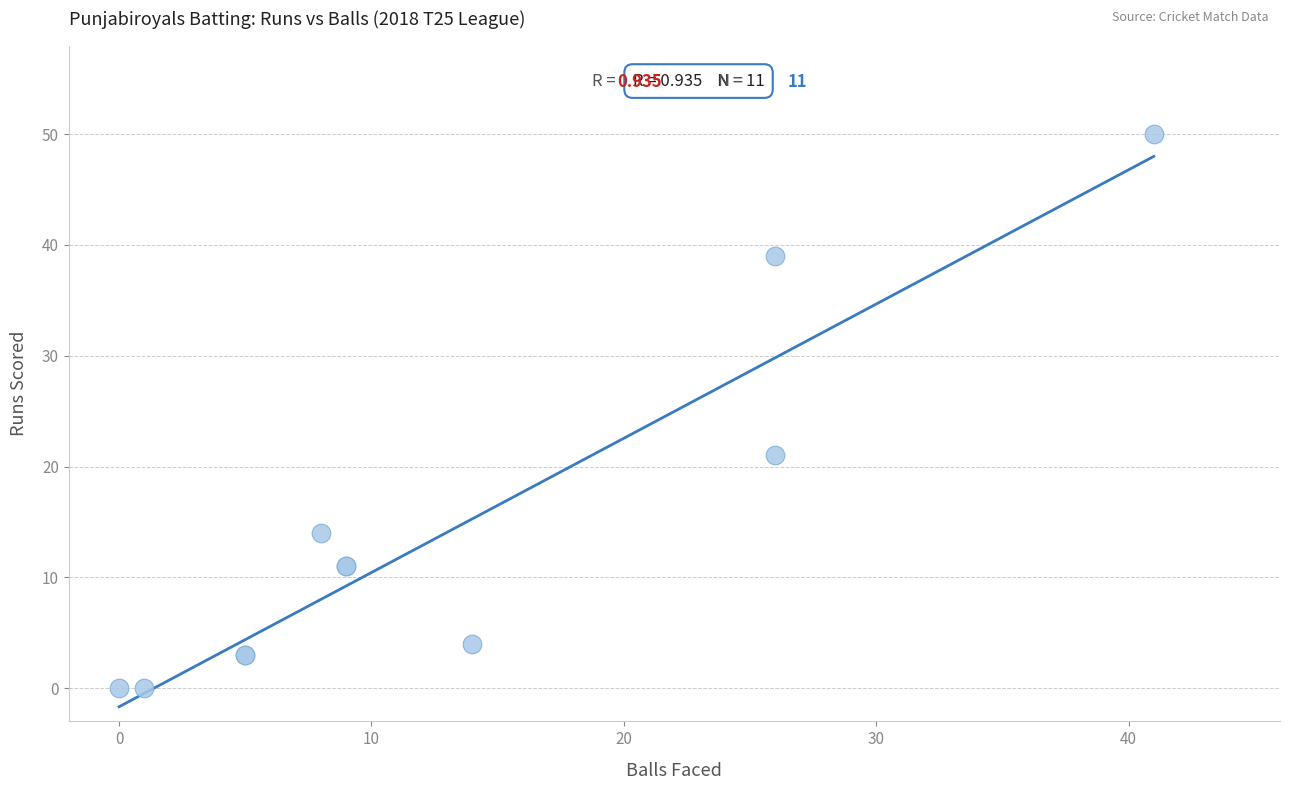

What Y value in the scatter plot is closest to 25?

21